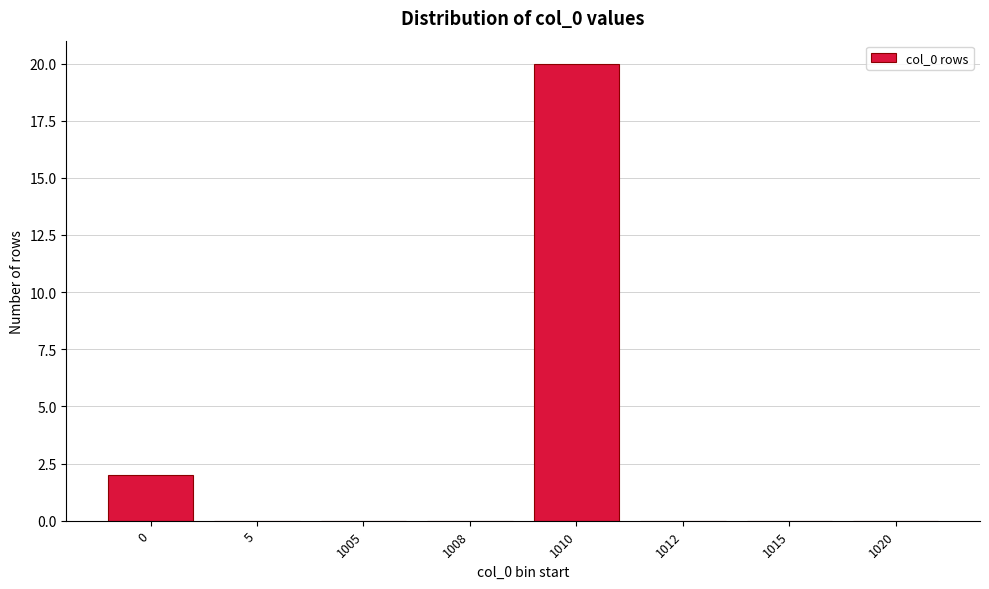

Reading left to right, list all the values displayed in this chart.

0=2	5=0	1005=0	1008=0	1010=20	1012=0	1015=0	1020=0